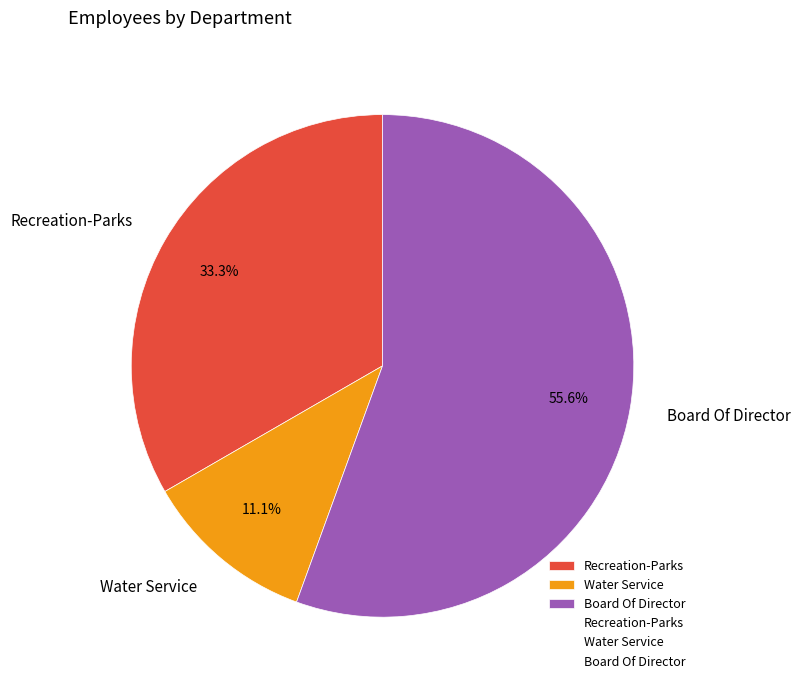

What is the smallest slice in the pie chart?

Water Service